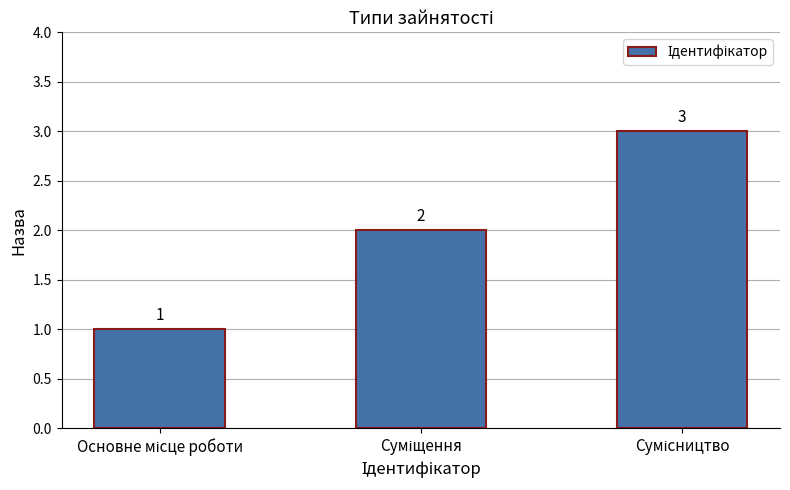

What is the average value?

2